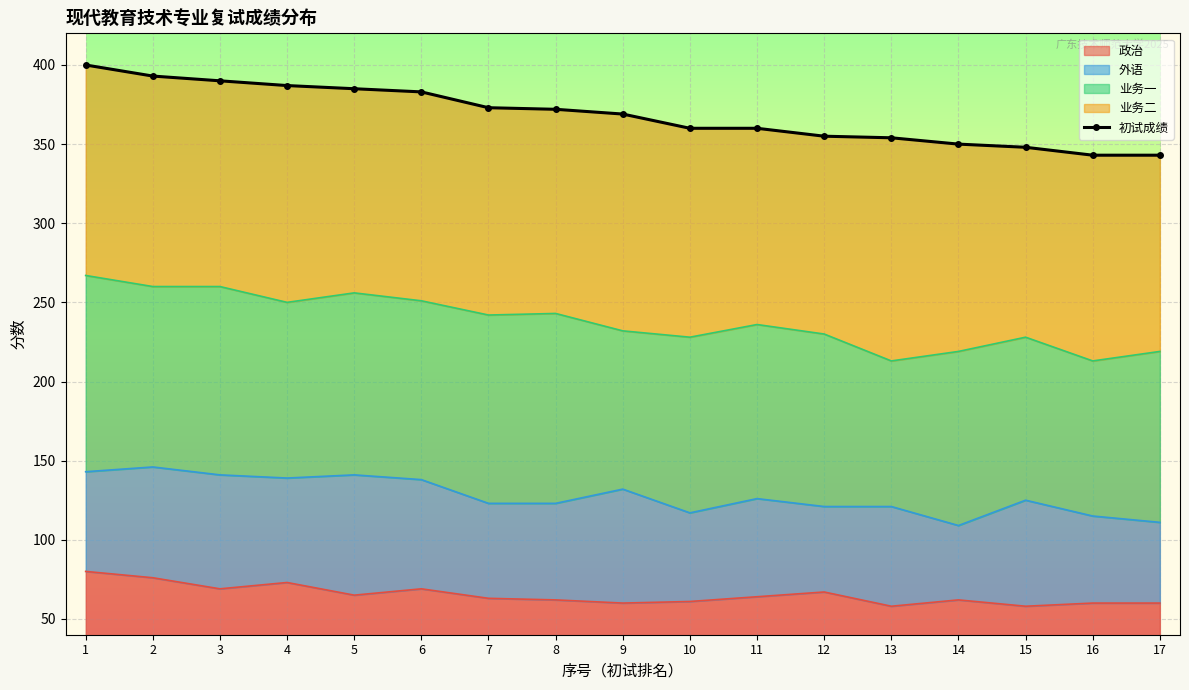

The value of 政治 at 11 is 44. True or false?

False